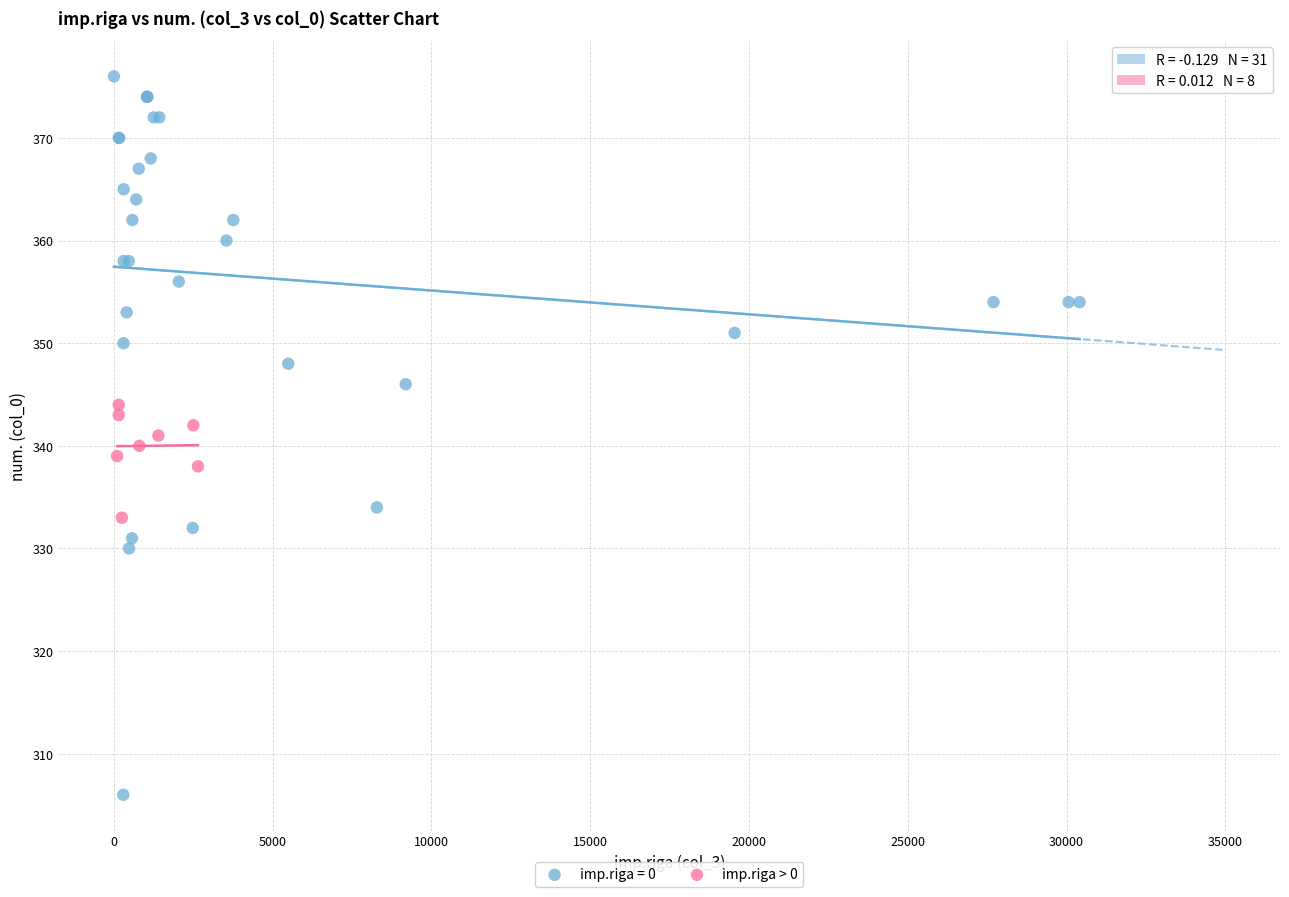

Which series has the largest Y range (max minus min)?

imp.riga = 0